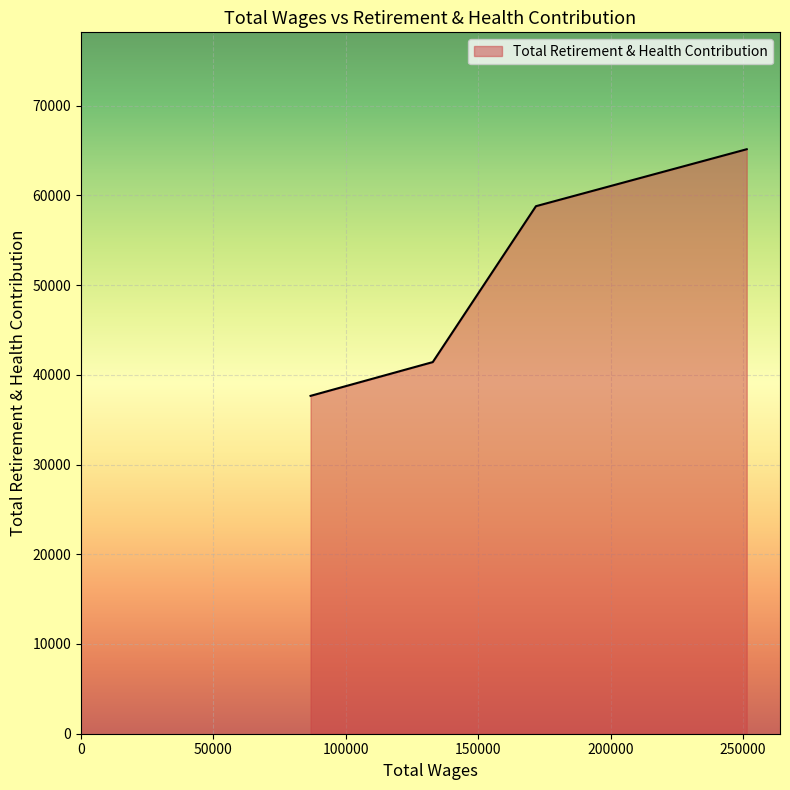

Count the values in the range 41414 to 65134.

3